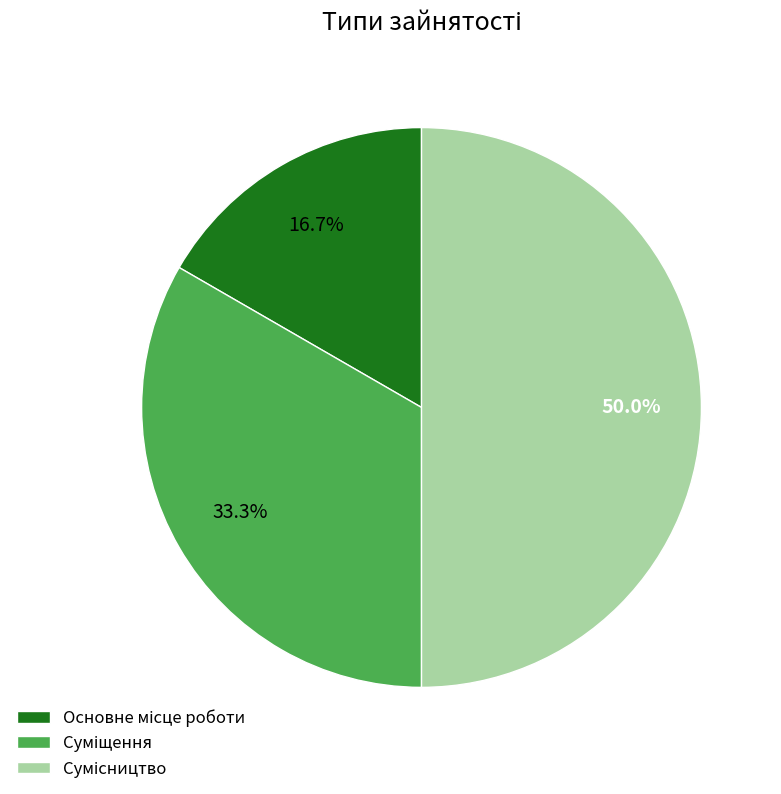

How many segments does this pie chart have?

3